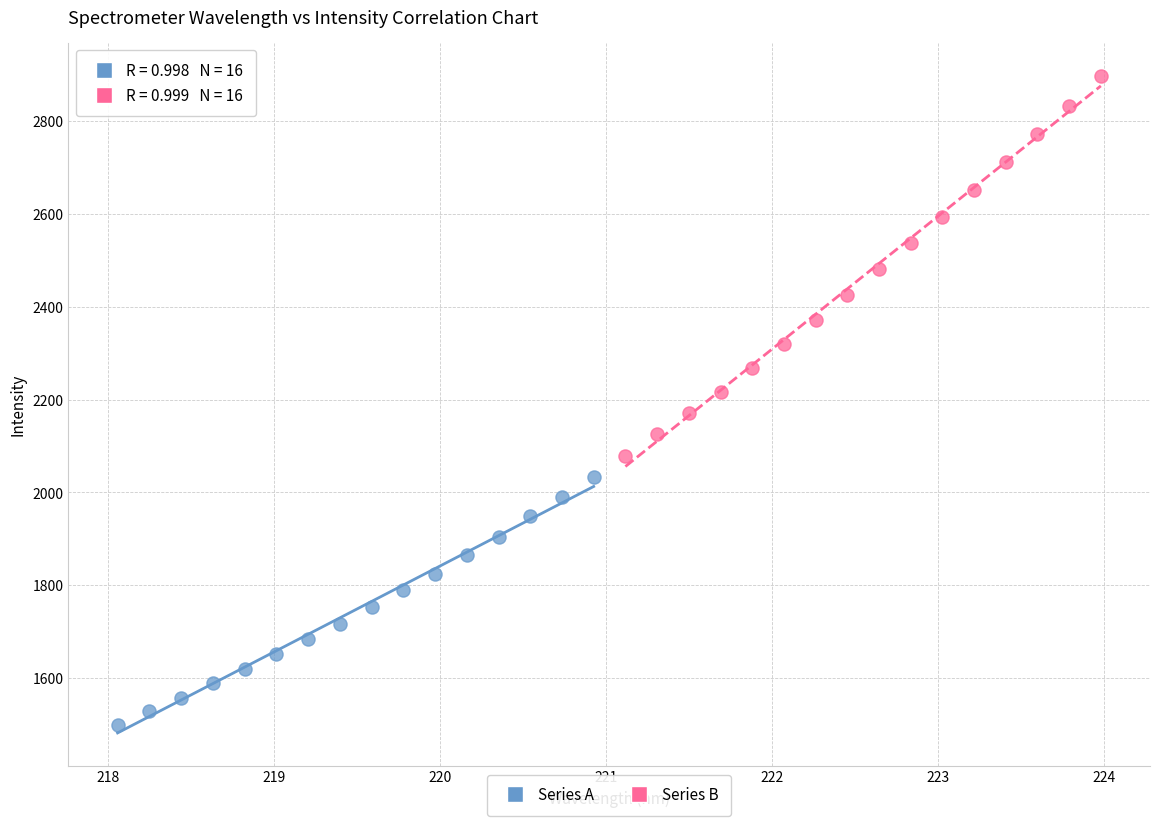

Which series has the largest Y range (max minus min)?

Series B